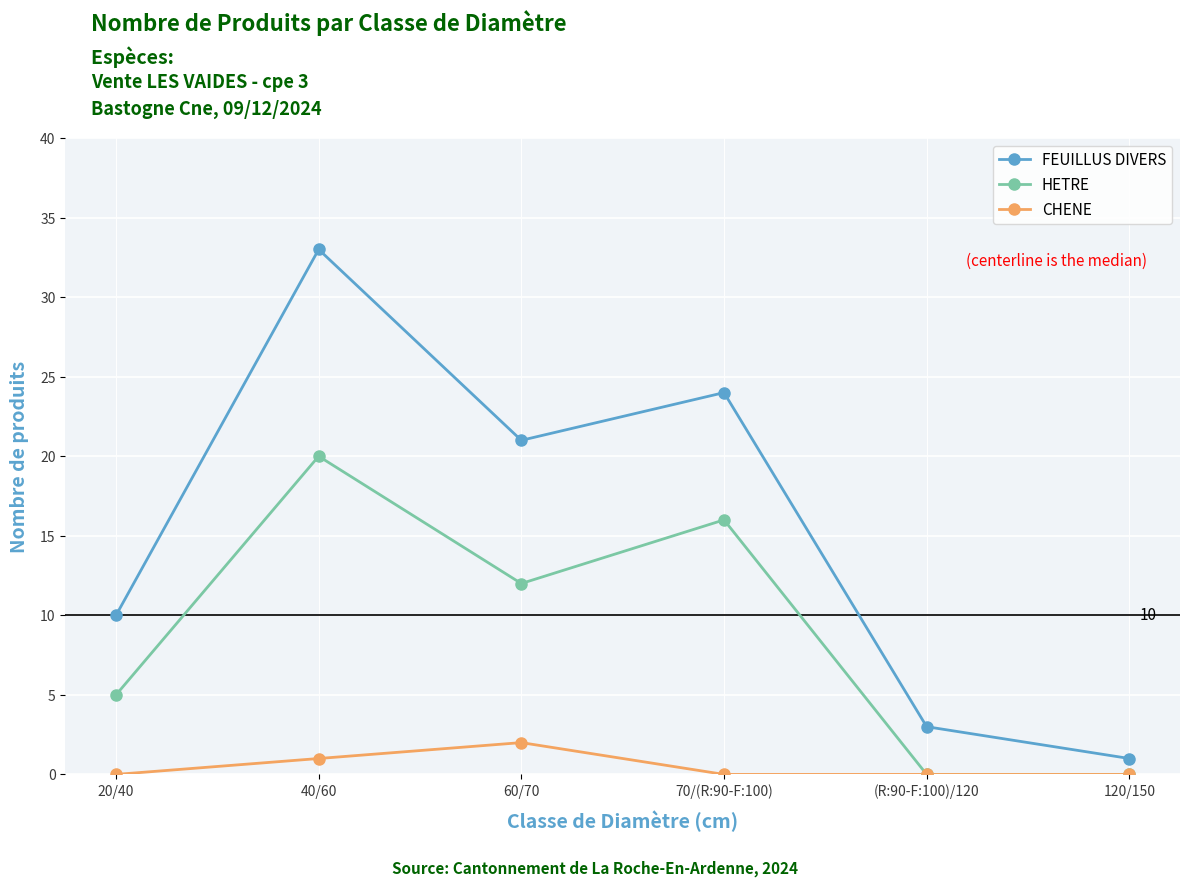

True or false: FEUILLUS DIVERS and HETRE cross at least once.

False